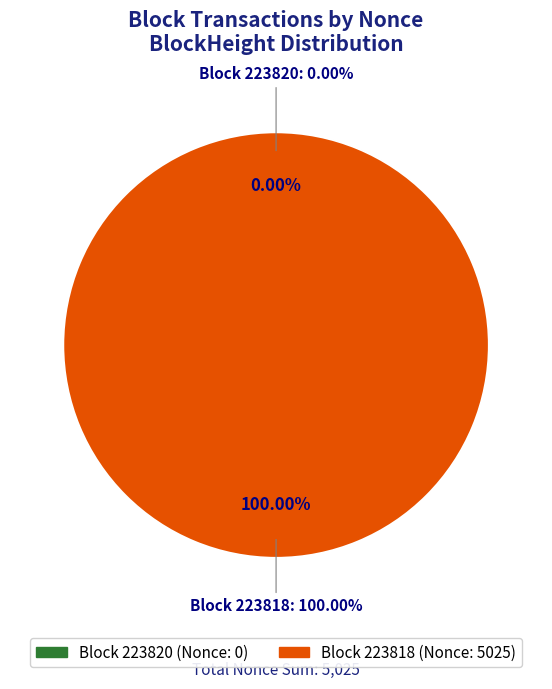

Is there any slice that represents more than half of the pie?

Yes